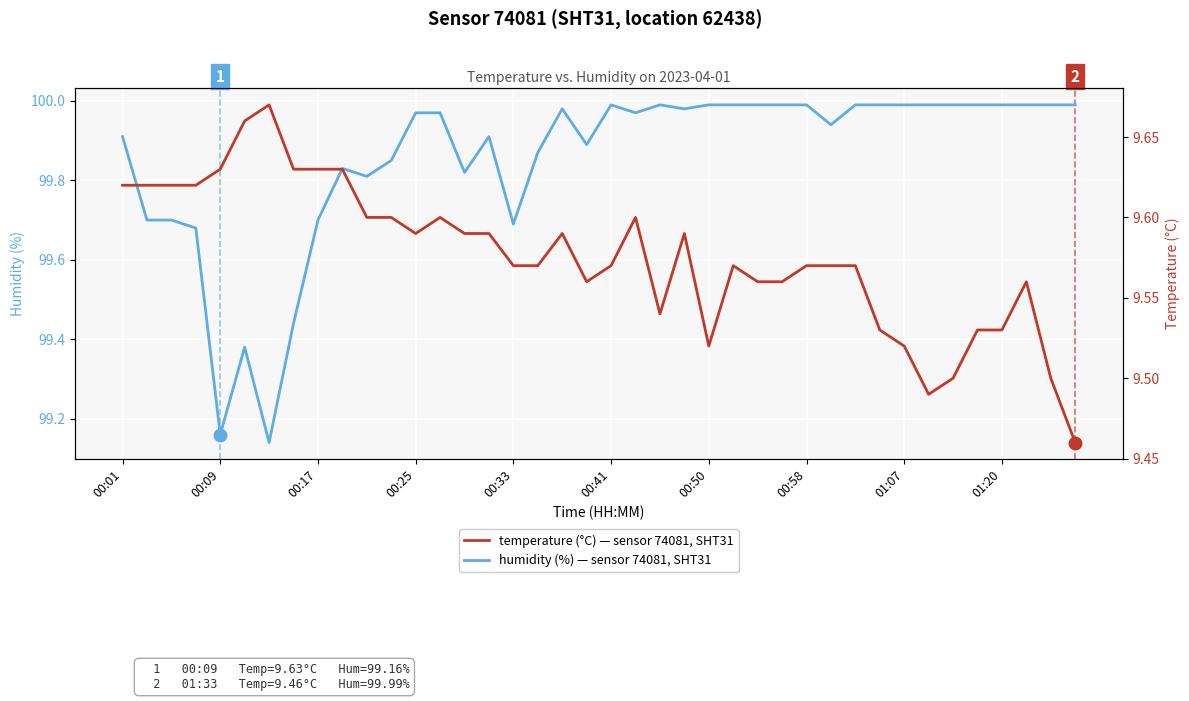

In humidity, how many points are lower than both neighbors (excluding endpoints)?

9